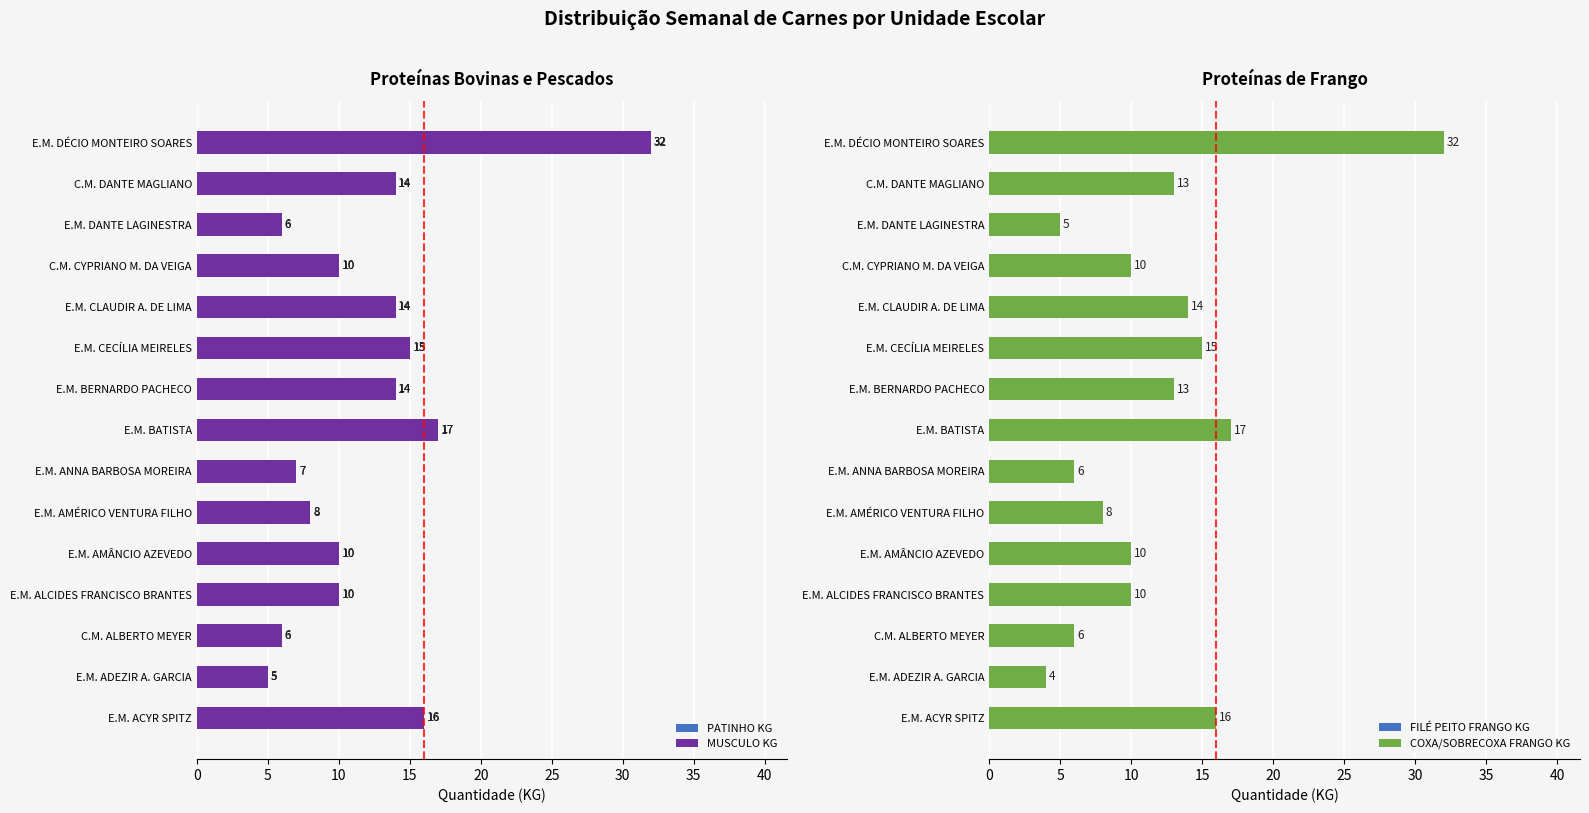

What is the minimum value shown in the chart?

4